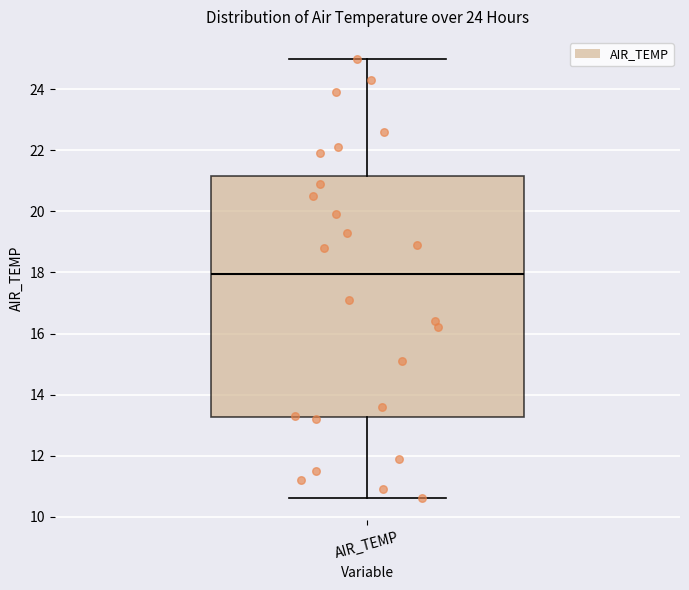

Read this box plot against the y-axis: the position of the median line, the range covered by the box, and the ends of both whiskers. The values are not printed on the chart, so give them approximately, as read against the axis.

median 18.0, box 13.2 to 21.2, whiskers 10.6 to 25.0